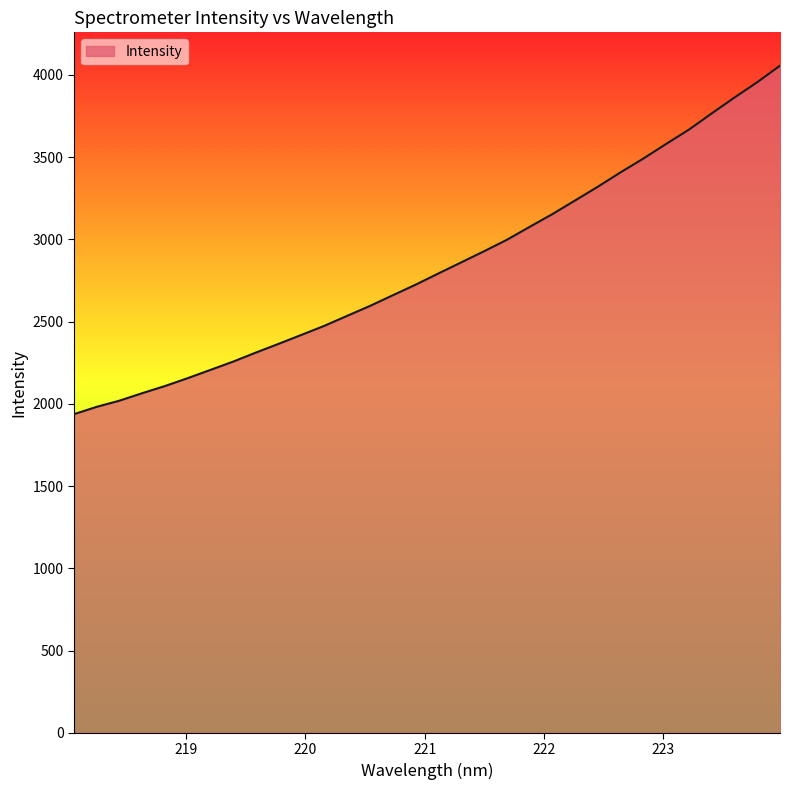

How many values are below 2793?

16